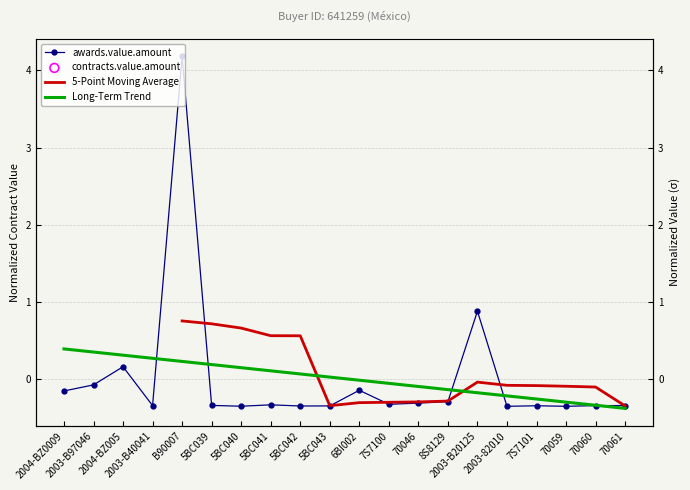

Which series has the largest total across all categories?

awards.value.amount